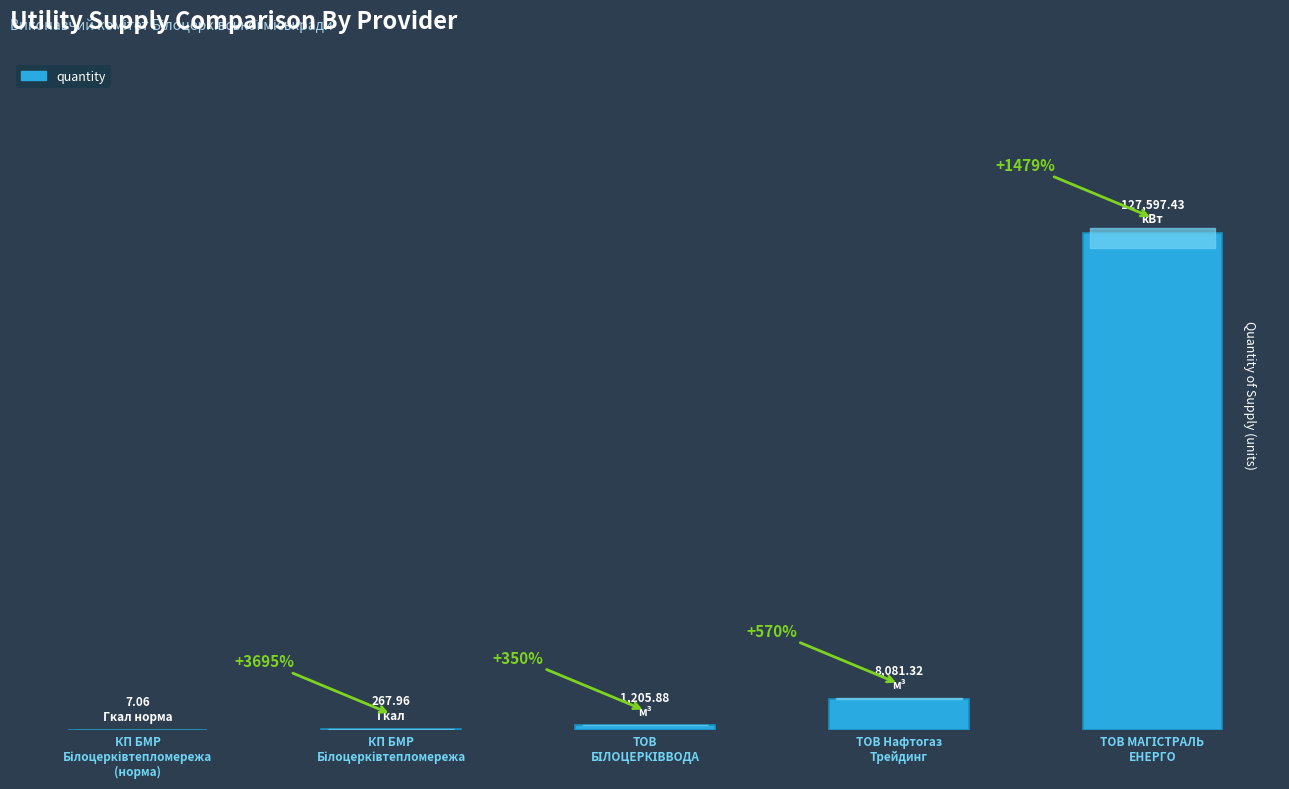

What is the change in value from КП БМР
Білоцерківтепломережа to ТОВ
БІЛОЦЕРКІВВОДА?

+937.9